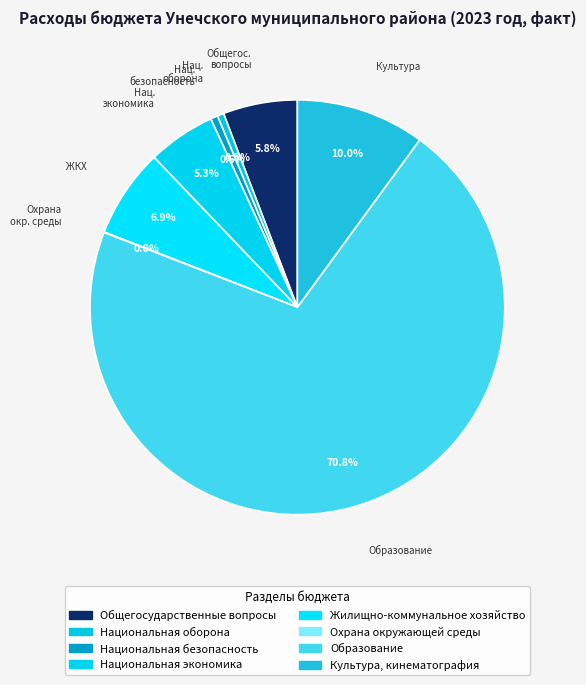

To the nearest percent, what is the average slice percentage?

13%